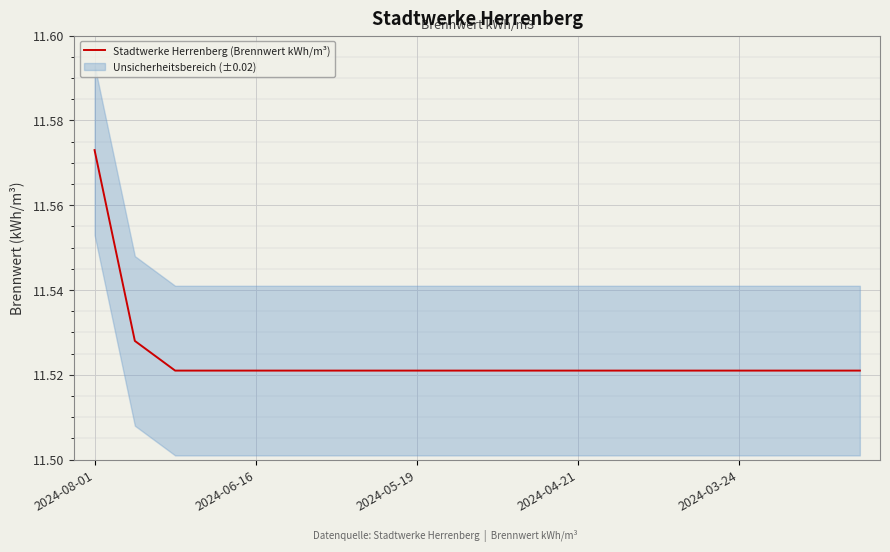

Which category has the highest value in the Stadtwerke Herrenberg (Brennwert kWh/m³) series?

2024-08-01